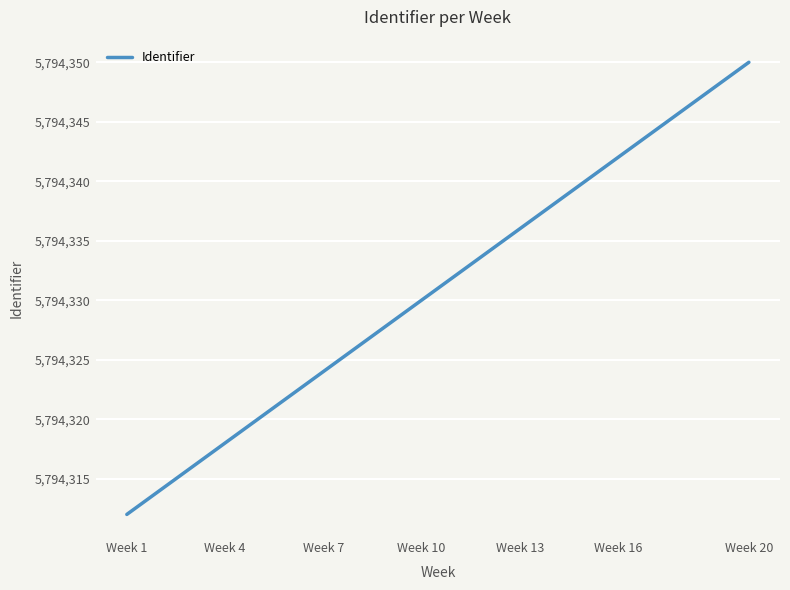

How many lines are shown in the chart?

1